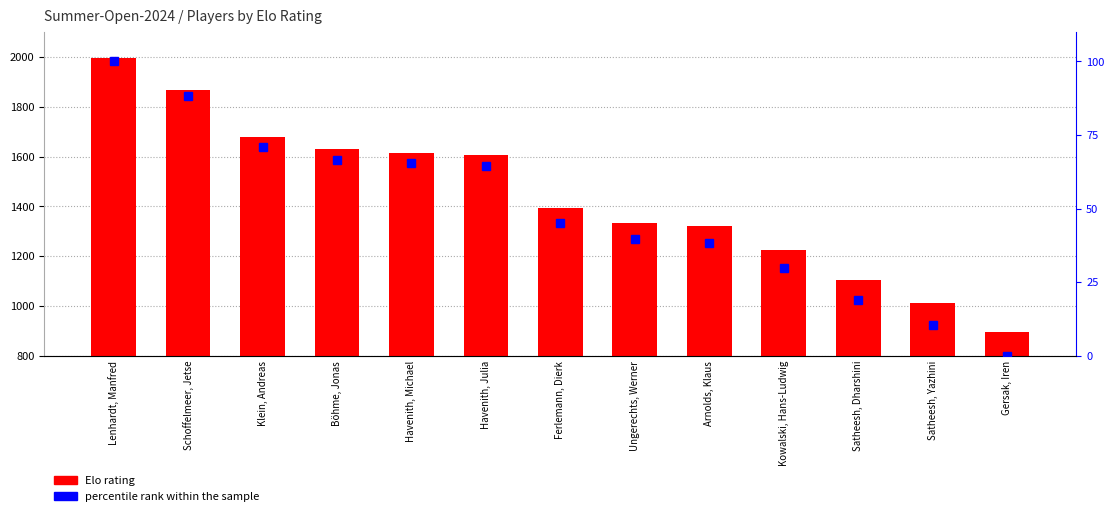

What is the difference between the highest and lowest values at Satheesh, Dharshini?

1086.1